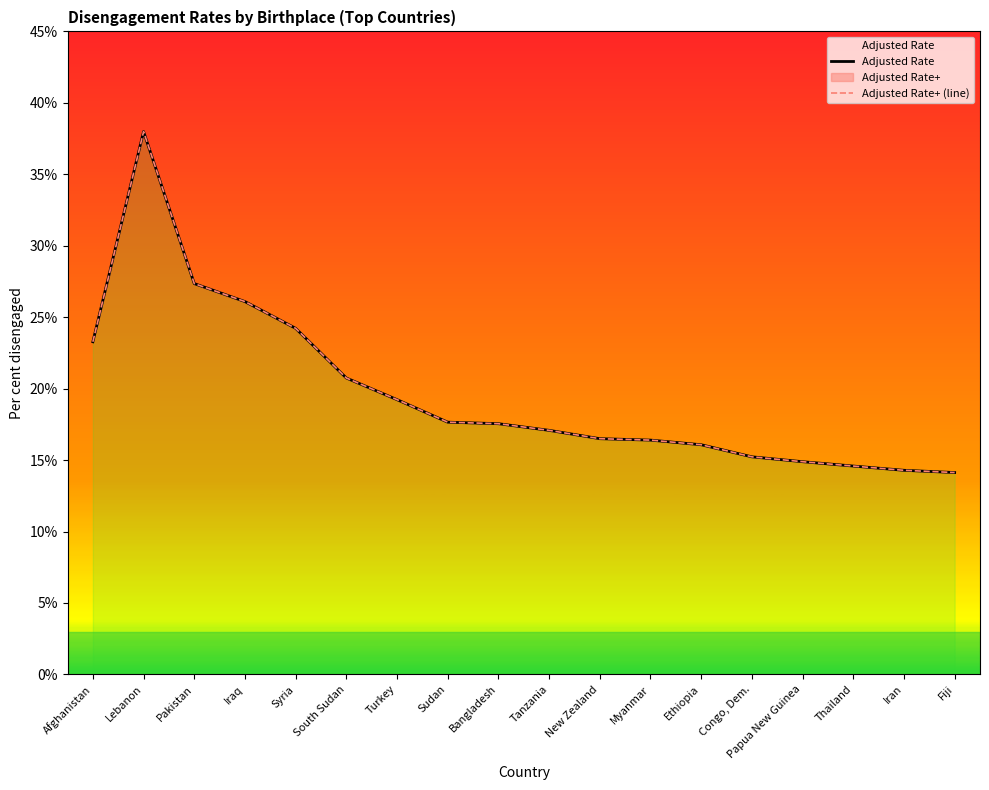

True or false: Adjusted Rate+ (line) has a value of 14.3 at Iran.

True